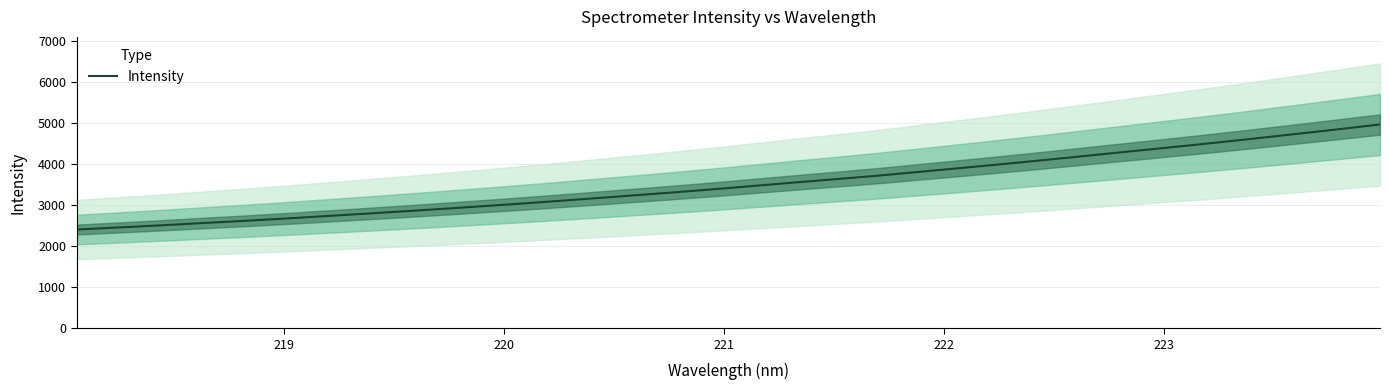

Reading left to right, transcribe all the data shown in this chart.

2408.6	2459.5	2511.2	2567.4	2621.8	2679.8	2741.6	2804.1	2867.8	2934.1	3002.7	3073.4	3148.3	3224.3	3300.9	3380.4	3465.1	3551.1	3634.7	3719.1	3813.8	3908.2	4004.4	4103.6	4206.9	4310.7	4414.2	4519.2	4628.8	4741.7	4855.6	4972.2